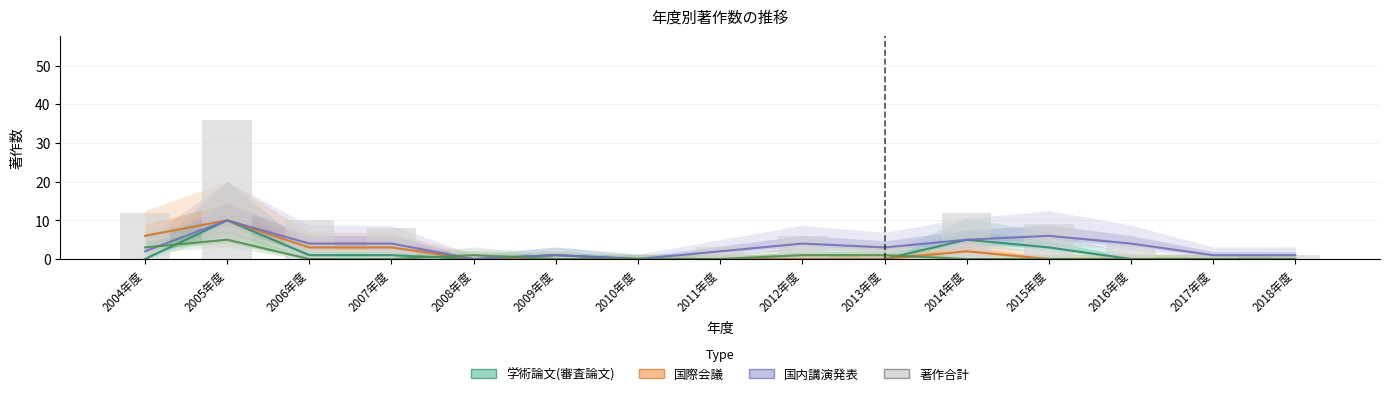

True or false: 国内講演発表 has a value of 6 at 2012年度.

False